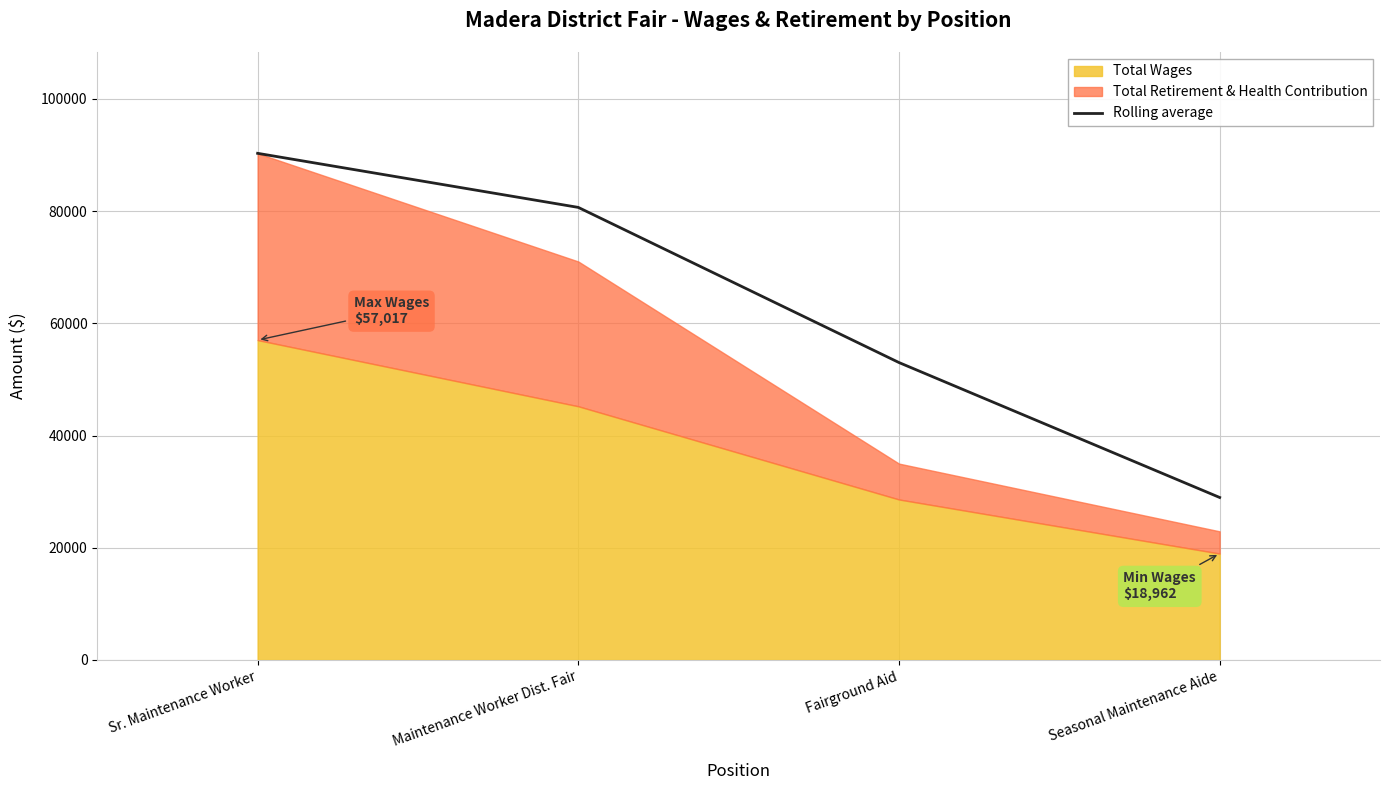

True or false: Rolling average has more than 1 points higher than both neighbors.

False